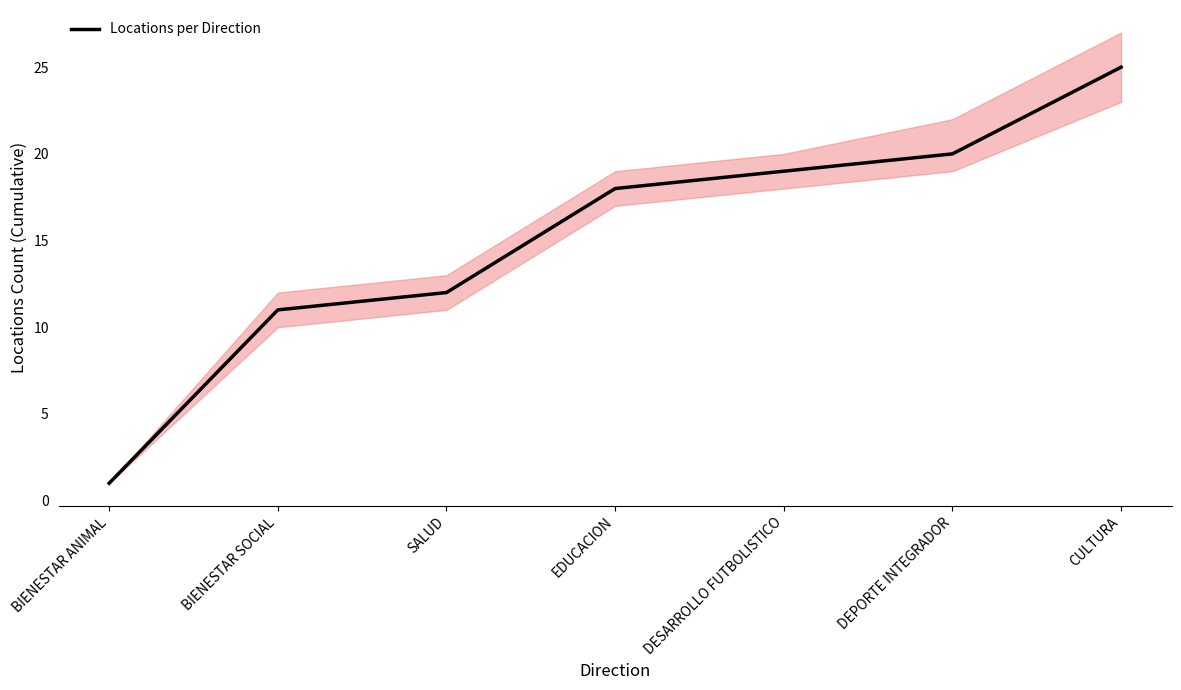

What is the maximum value shown in the chart?

25